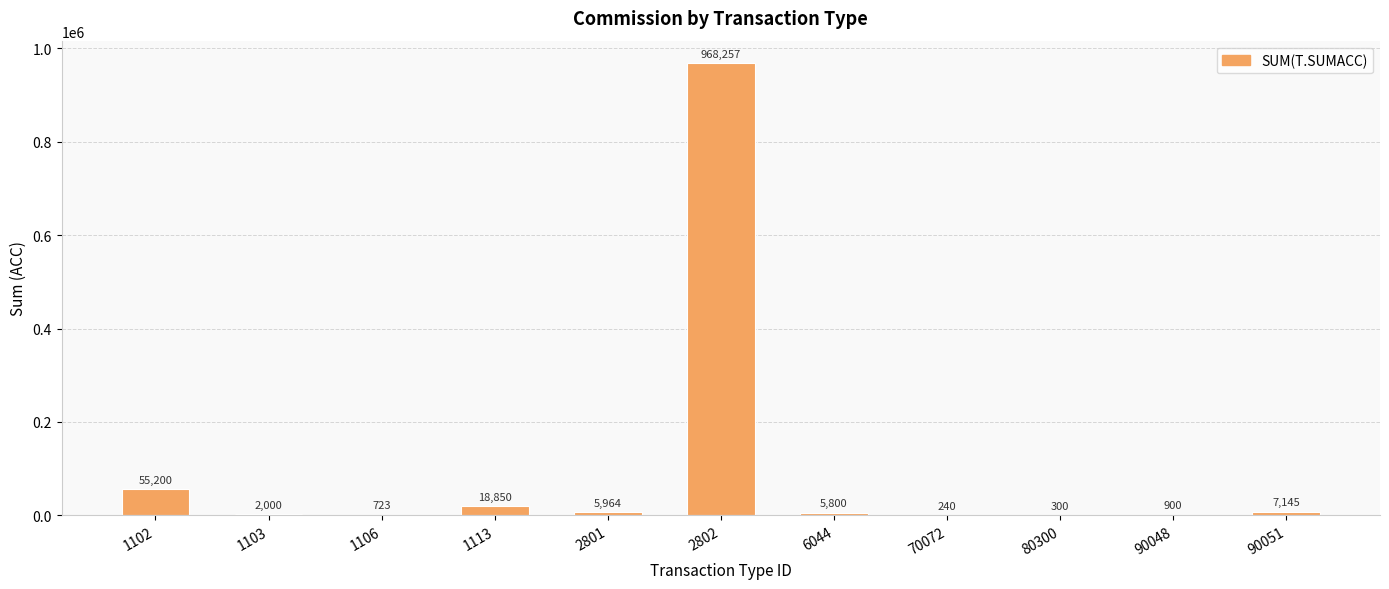

What is the ratio of the value at 90051 to the value at 80300?

23.8